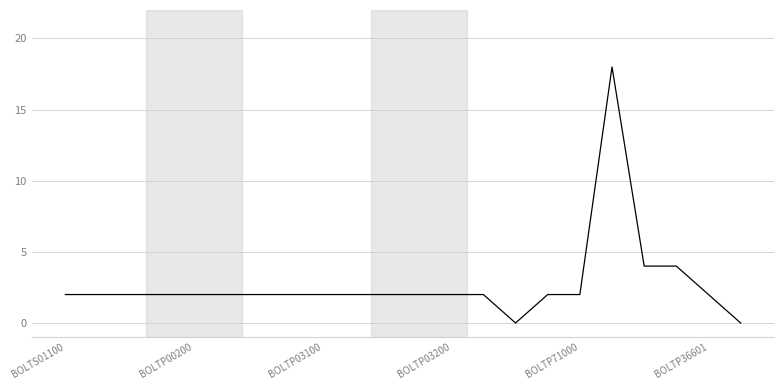

What is the sum of the Tárgy kredit values at 21 and BOLTP03100?

2